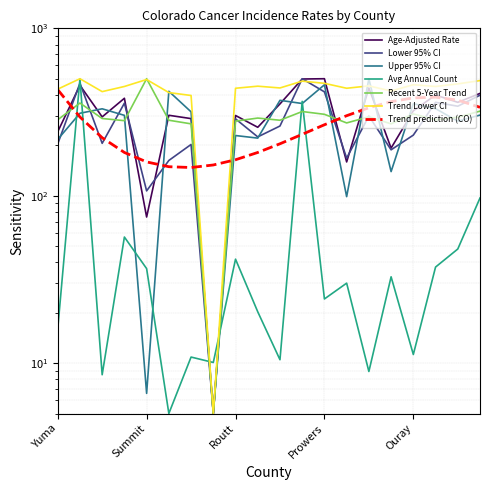

Where is Trend Lower CI nearest to the value 252?

San Miguel